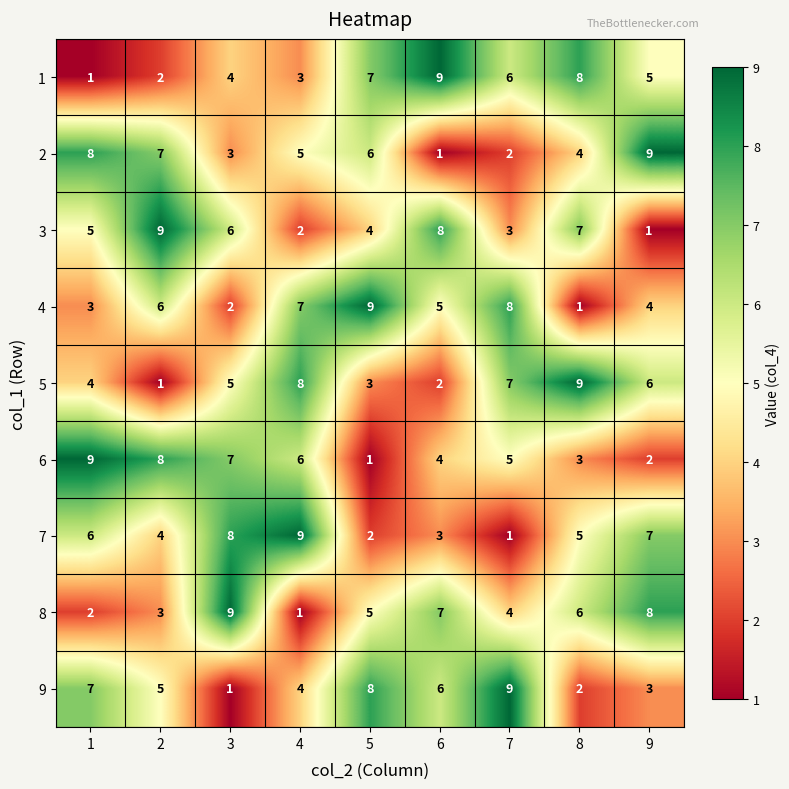

What is the difference between the 1 values at 9 and 6?

4